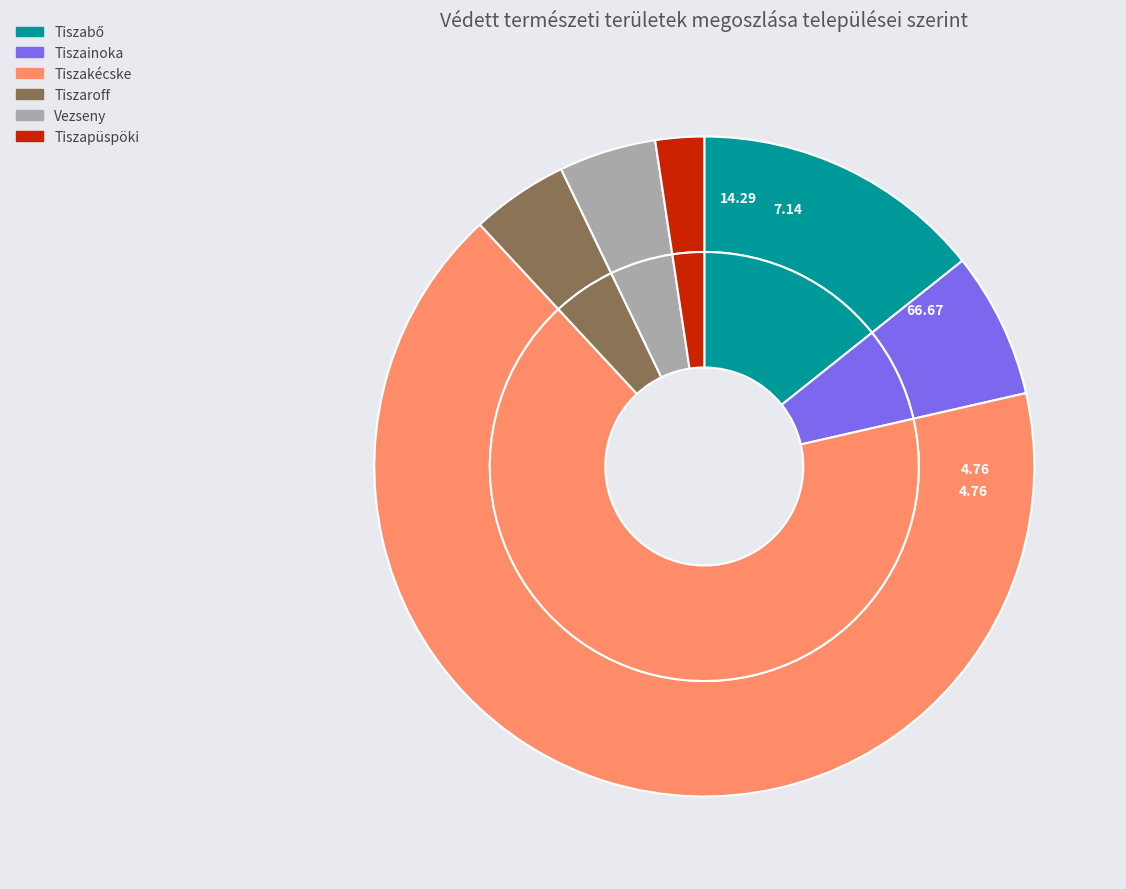

What percentage is the Tiszainoka slice, to the nearest percent?

7%